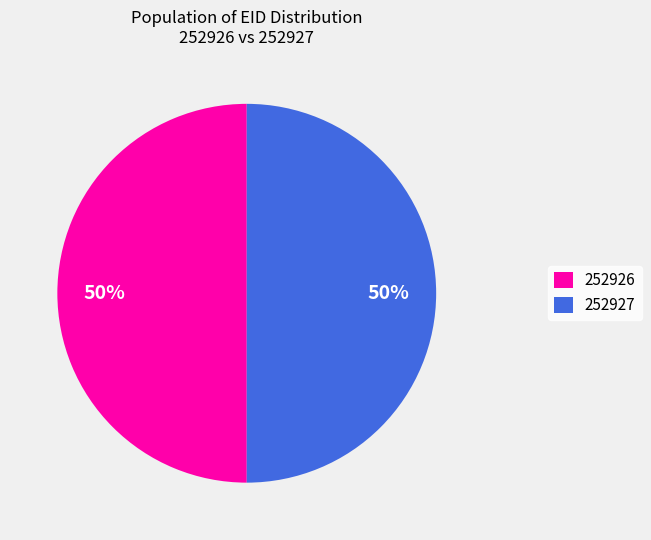

What is the ratio of the value at 252927 to the value at 252926?

1.0